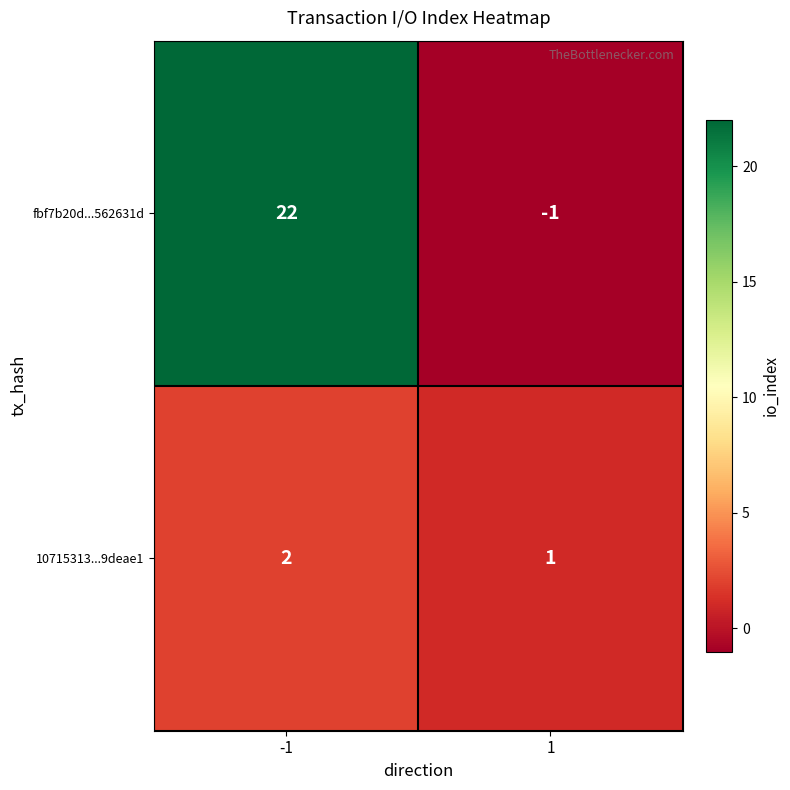

Is it true that fbf7b20d...562631d equals -1 at 1?

True